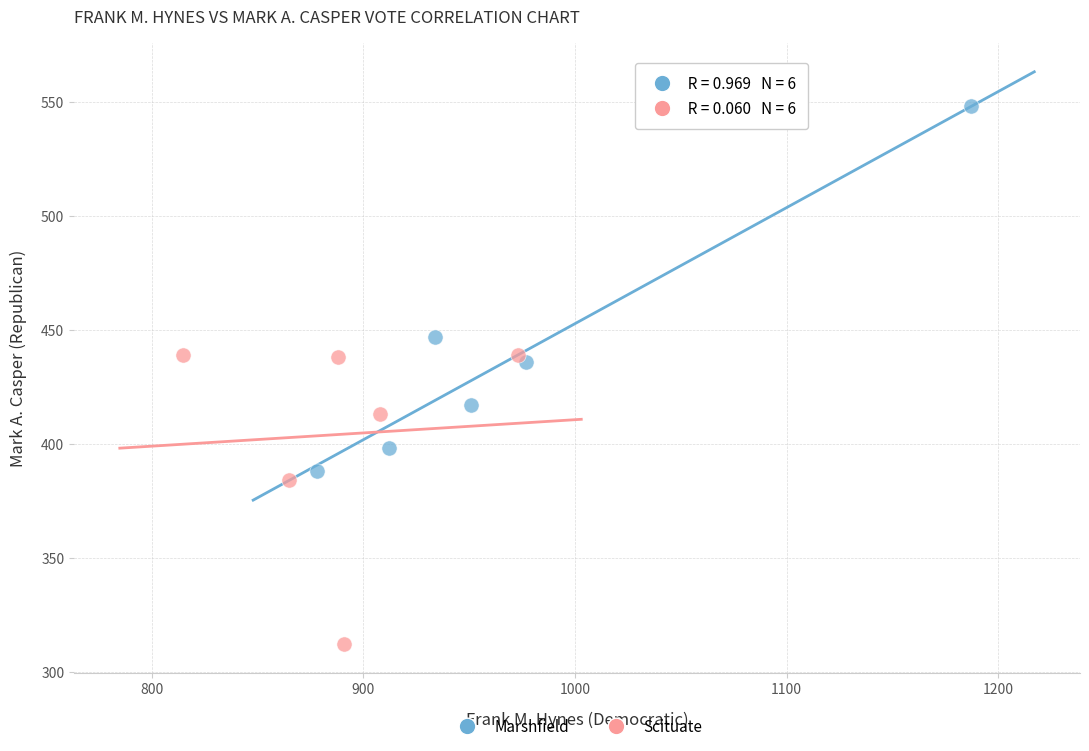

Which series reaches the maximum Y coordinate?

Marshfield